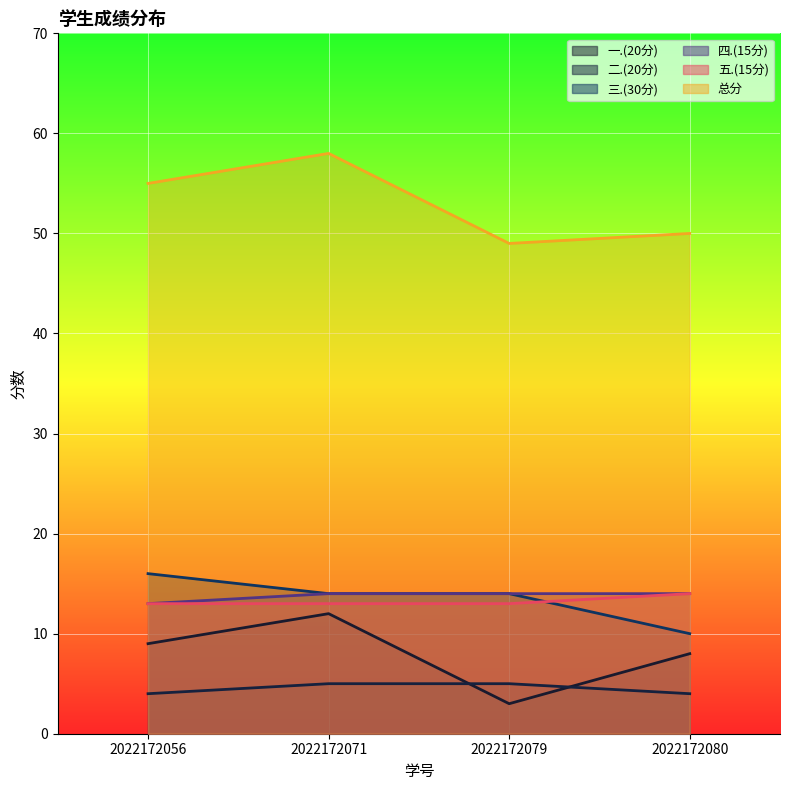

Reading left to right, extract all data points from this chart.

一.(20分): 2022172056=9	2022172071=12	2022172079=3	2022172080=8
二.(20分): 2022172056=4	2022172071=5	2022172079=5	2022172080=4
三.(30分): 2022172056=16	2022172071=14	2022172079=14	2022172080=10
四.(15分): 2022172056=13	2022172071=14	2022172079=14	2022172080=14
五.(15分): 2022172056=13	2022172071=13	2022172079=13	2022172080=14
总分: 2022172056=55	2022172071=58	2022172079=49	2022172080=50